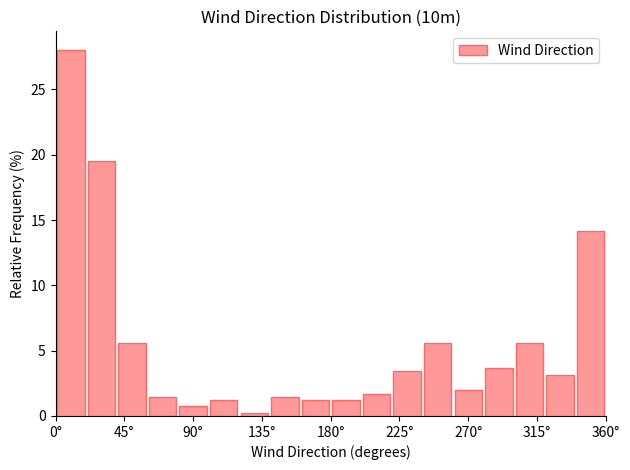

What is the height of the bar covering 280 to 300 on the x-axis? The values are not printed on the chart, so give them approximately, as read against the axis.

3.5